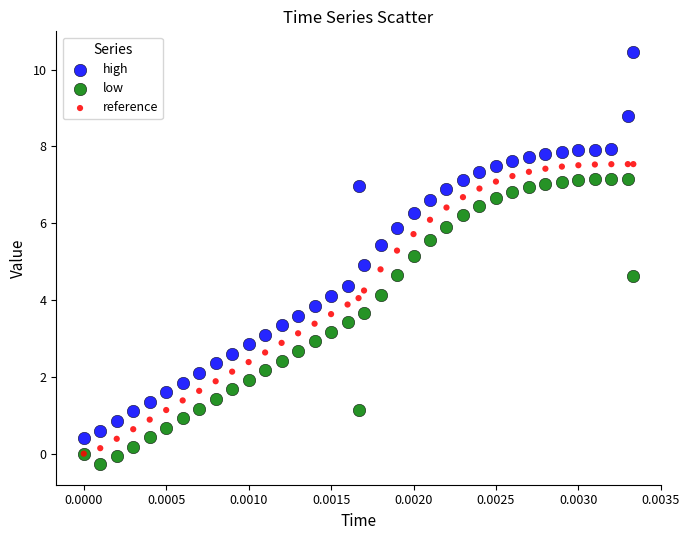

What are all the series names shown in the legend?

high, low, reference